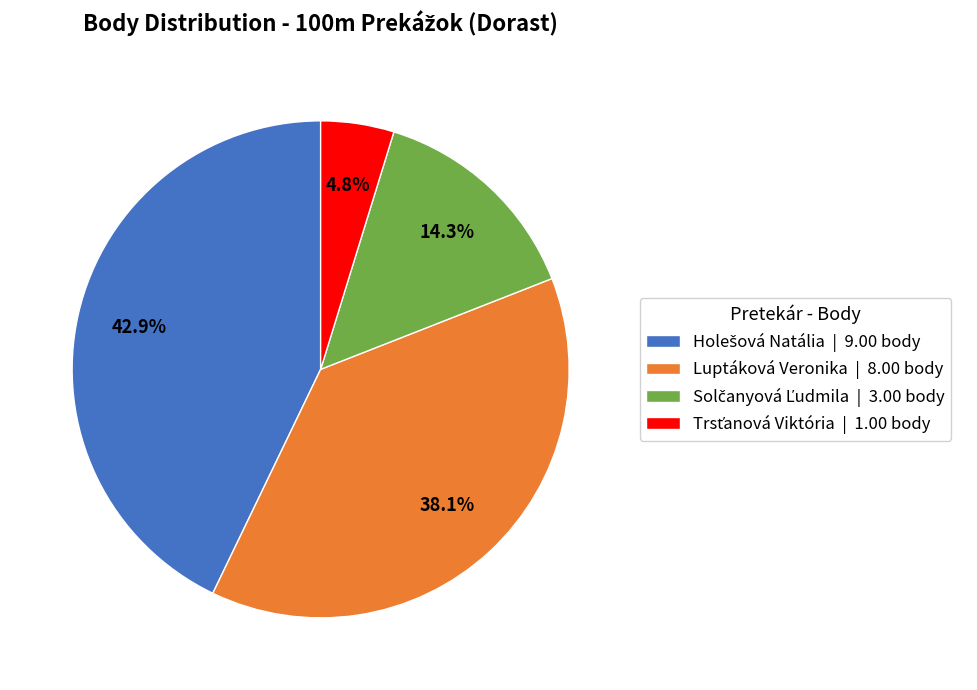

Is there any slice that represents more than half of the pie?

No